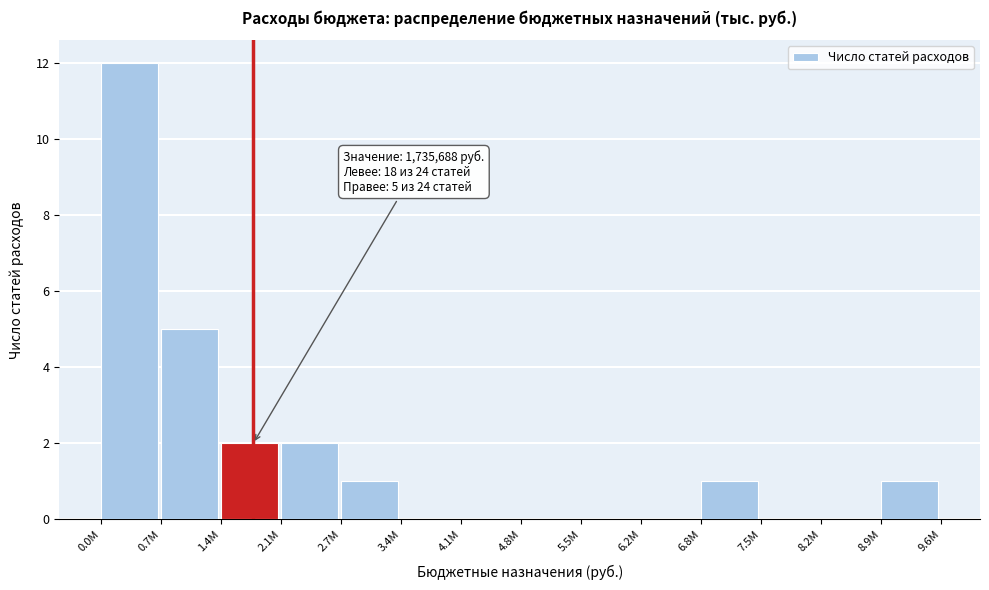

Reading right to left, what are all the values shown in this chart?

8.9M=1	8.2M=0	7.5M=0	6.8M=1	6.2M=0	5.5M=0	4.8M=0	4.1M=0	3.4M=0	2.7M=1	2.1M=2	1.4M=2	0.7M=5	0.0M=12